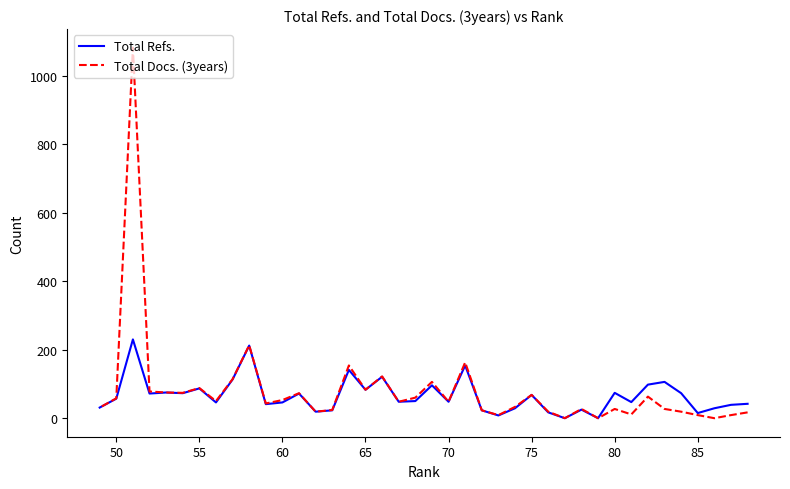

True or false: Total Docs. (3years) and Total Refs. cross at least once.

False